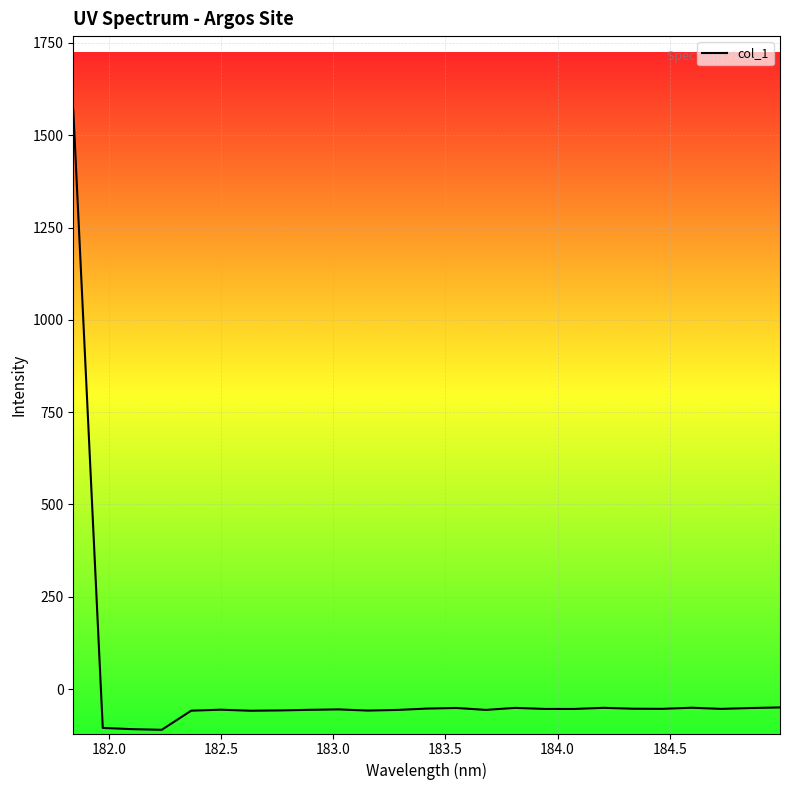

What is the minimum value shown in the chart?

-110.3